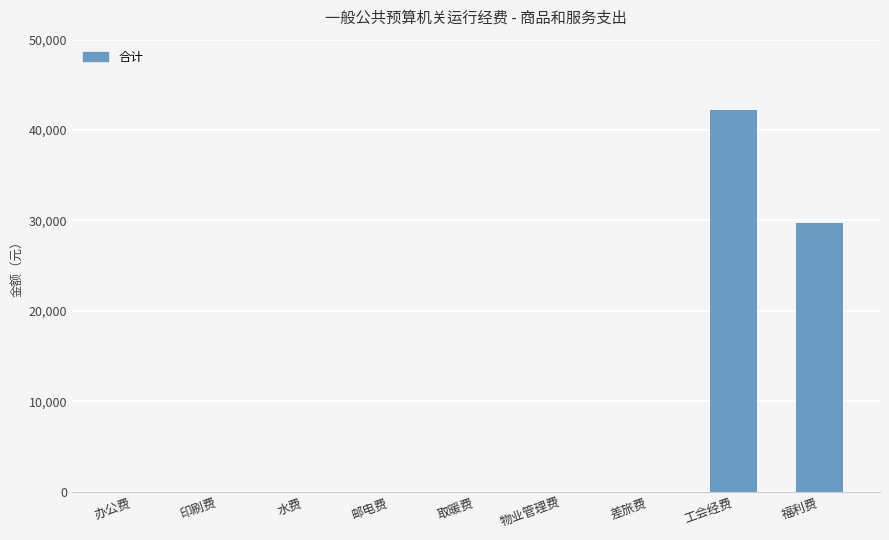

Are the bars horizontal?

No